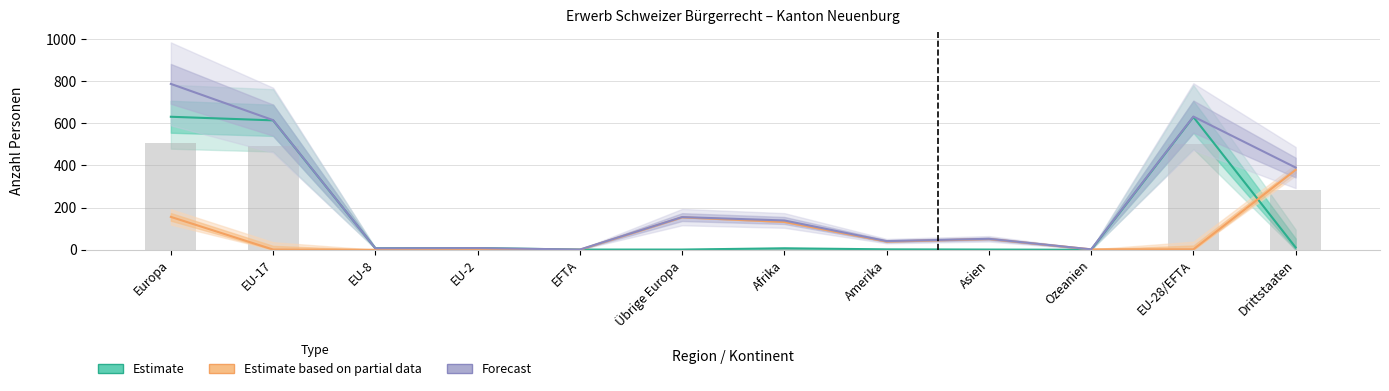

The Total Erwerb series shows 155 at Übrige Europa. True or false?

True